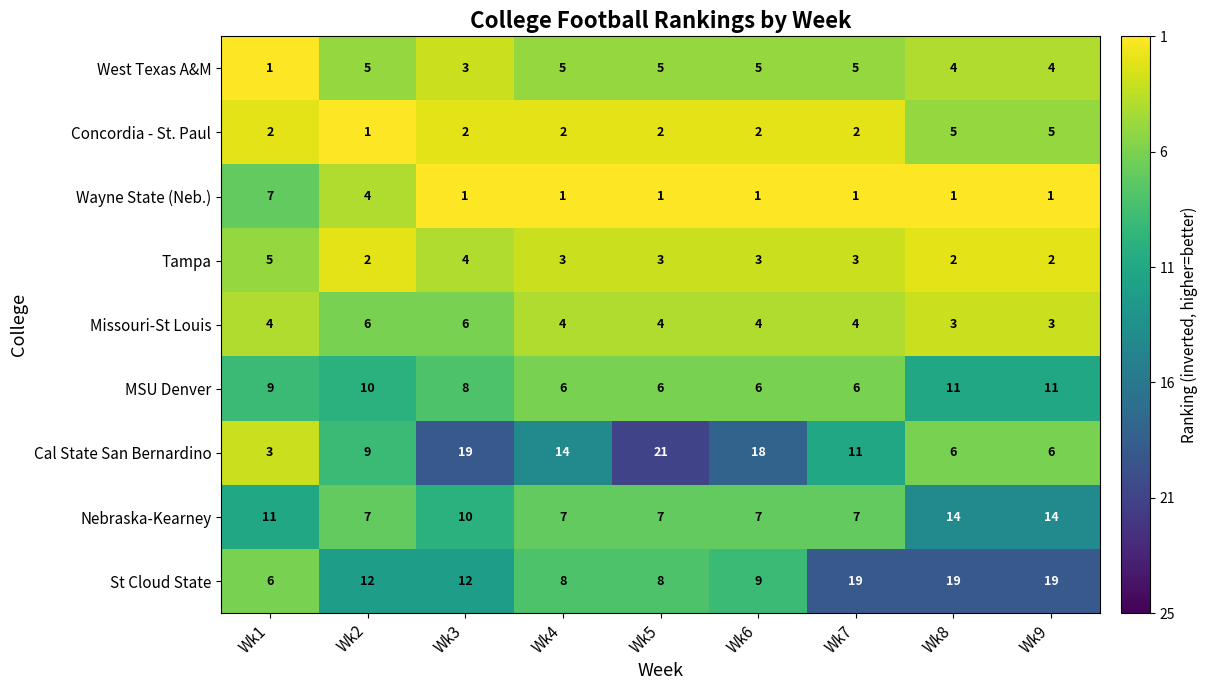

Which series has the largest total across all categories?

St Cloud State